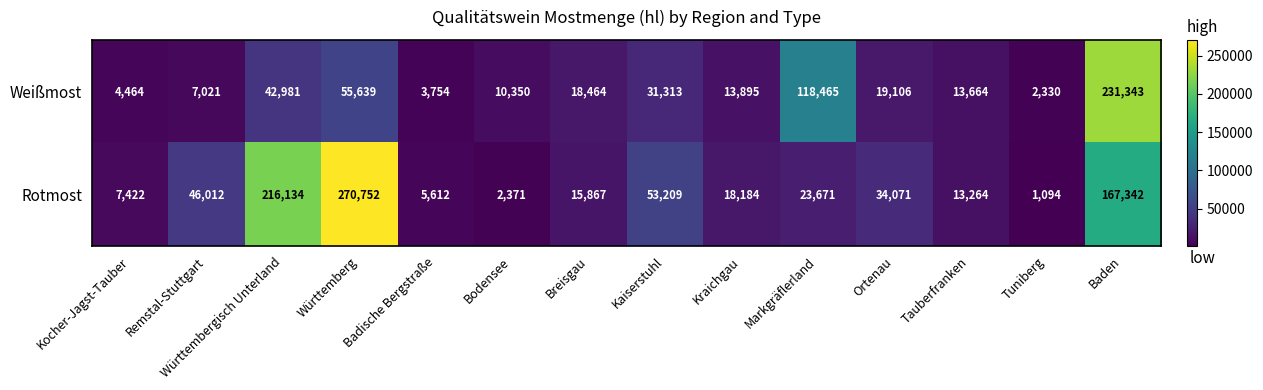

The Weißmost series shows 44017 at Kaiserstuhl. True or false?

False